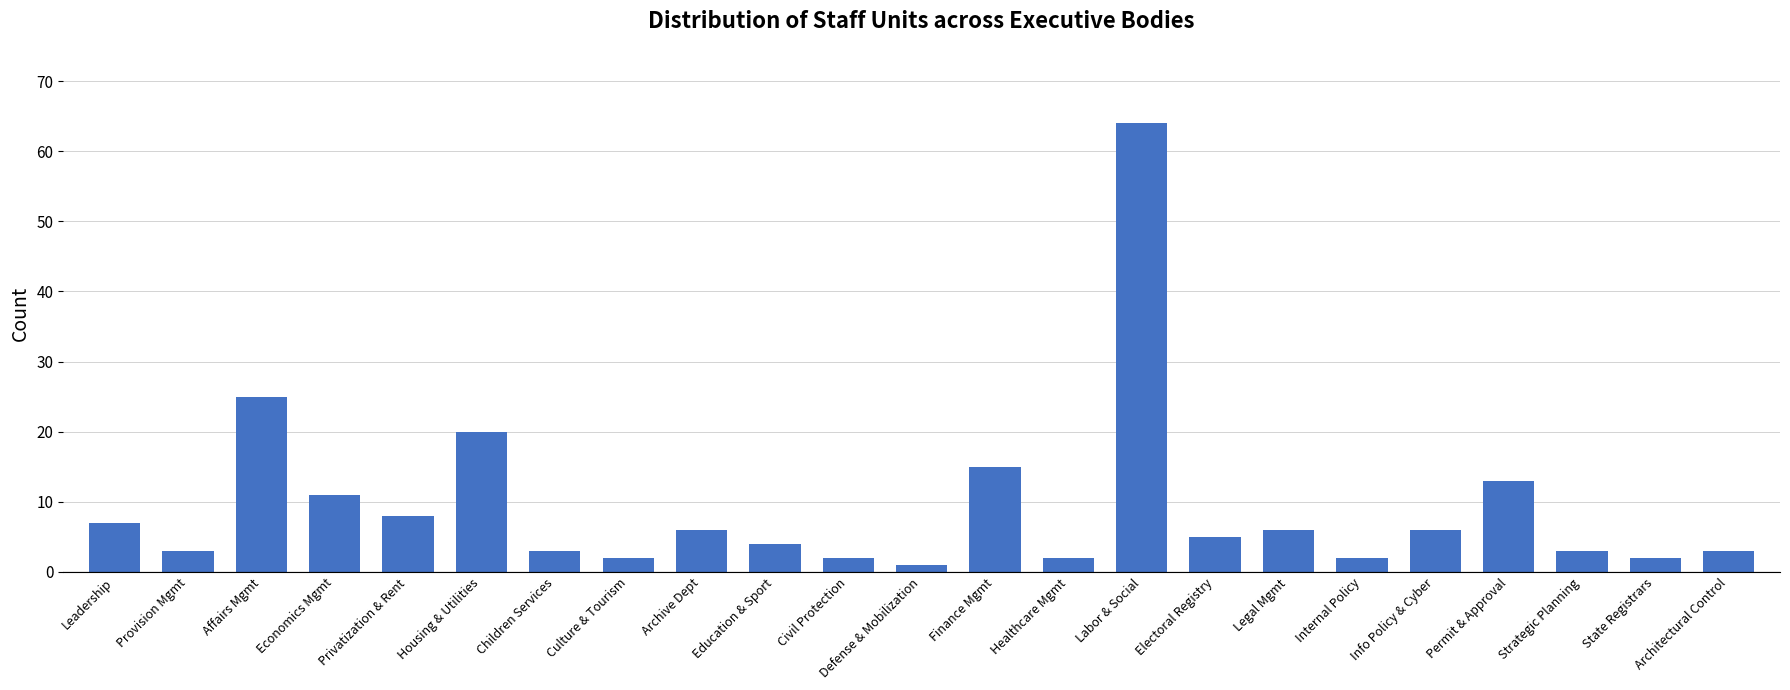

Reading right to left, extract all data points from this chart.

Architectural Control=3	State Registrars=2	Strategic Planning=3	Permit & Approval=13	Info Policy & Cyber=6	Internal Policy=2	Legal Mgmt=6	Electoral Registry=5	Labor & Social=64	Healthcare Mgmt=2	Finance Mgmt=15	Defense & Mobilization=1	Civil Protection=2	Education & Sport=4	Archive Dept=6	Culture & Tourism=2	Children Services=3	Housing & Utilities=20	Privatization & Rent=8	Economics Mgmt=11	Affairs Mgmt=25	Provision Mgmt=3	Leadership=7